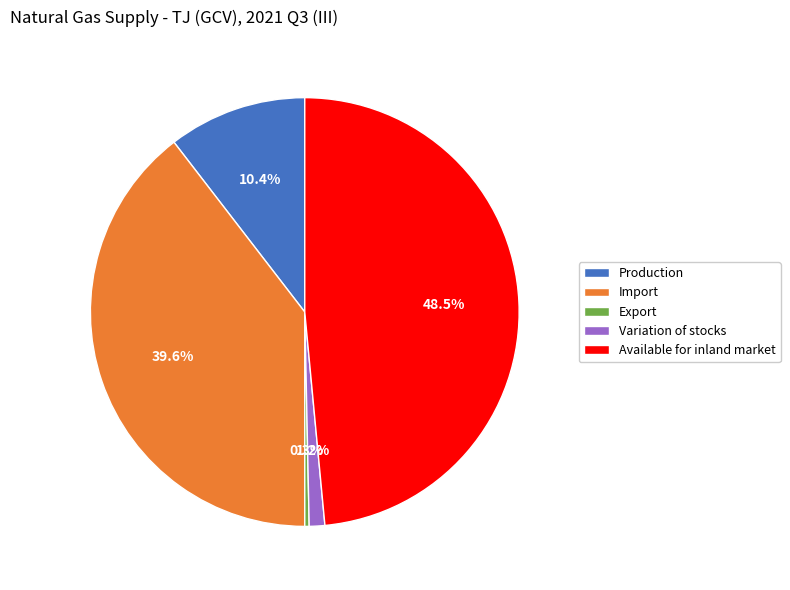

Which category has the biggest portion of the pie?

Available for inland market